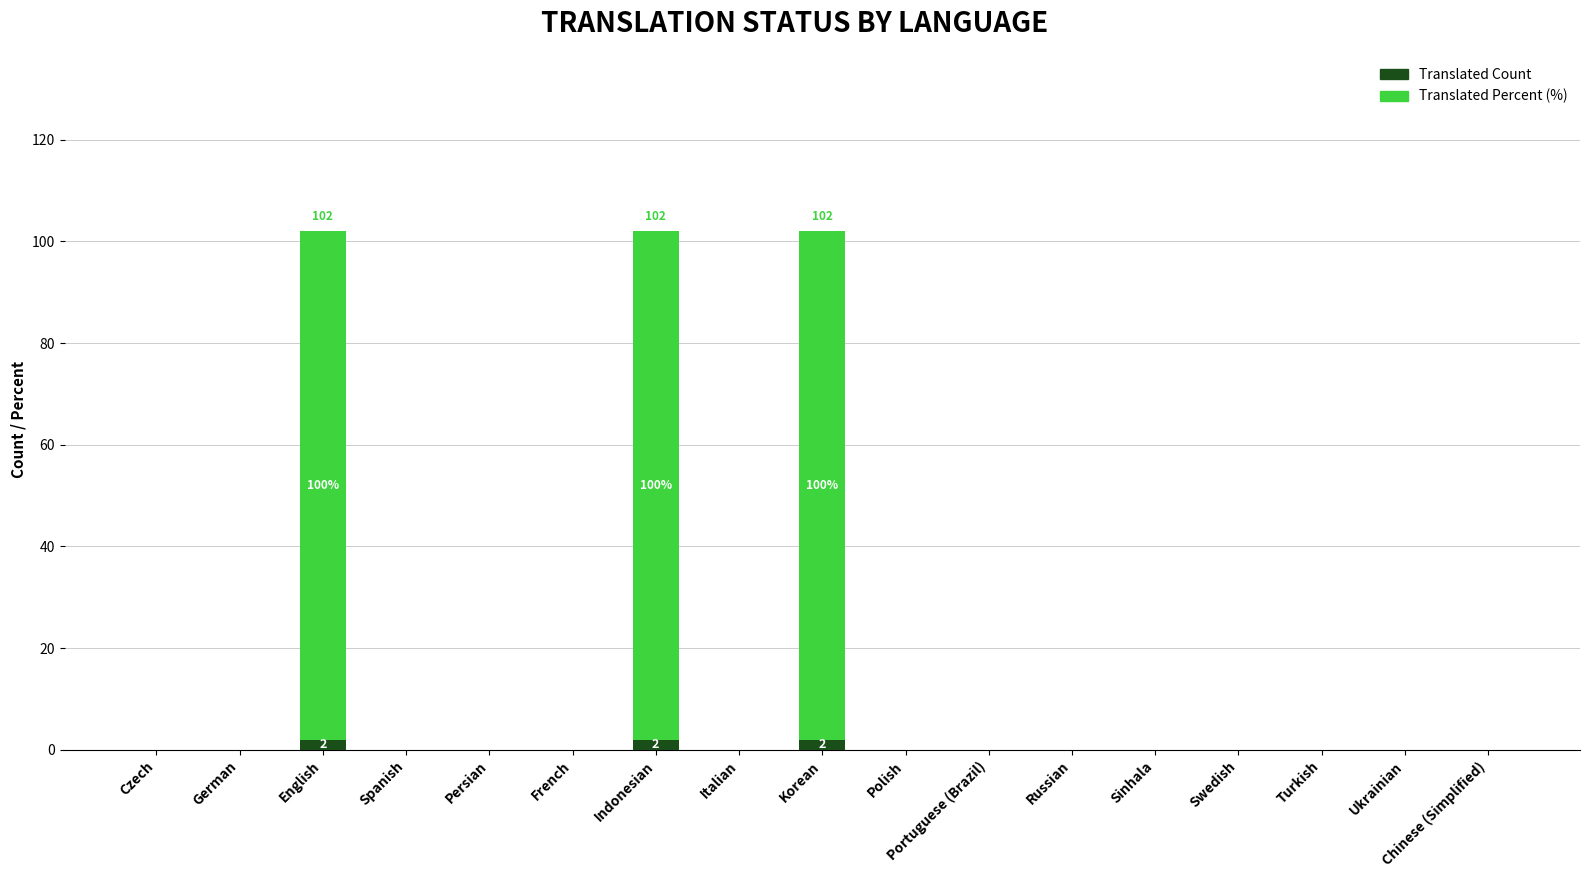

Are the bars horizontal?

No